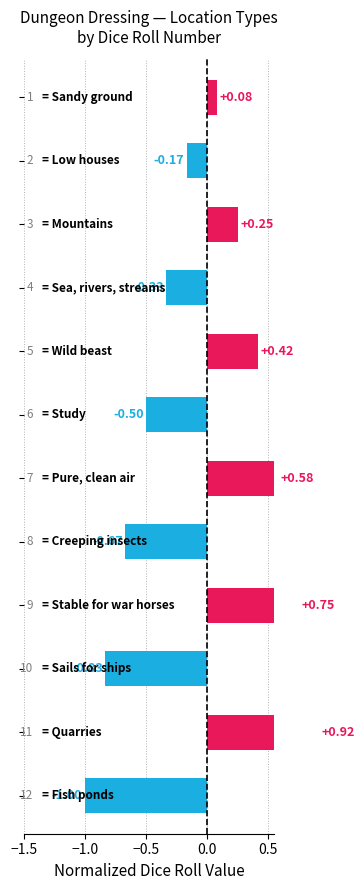

How many positive values are there?

6